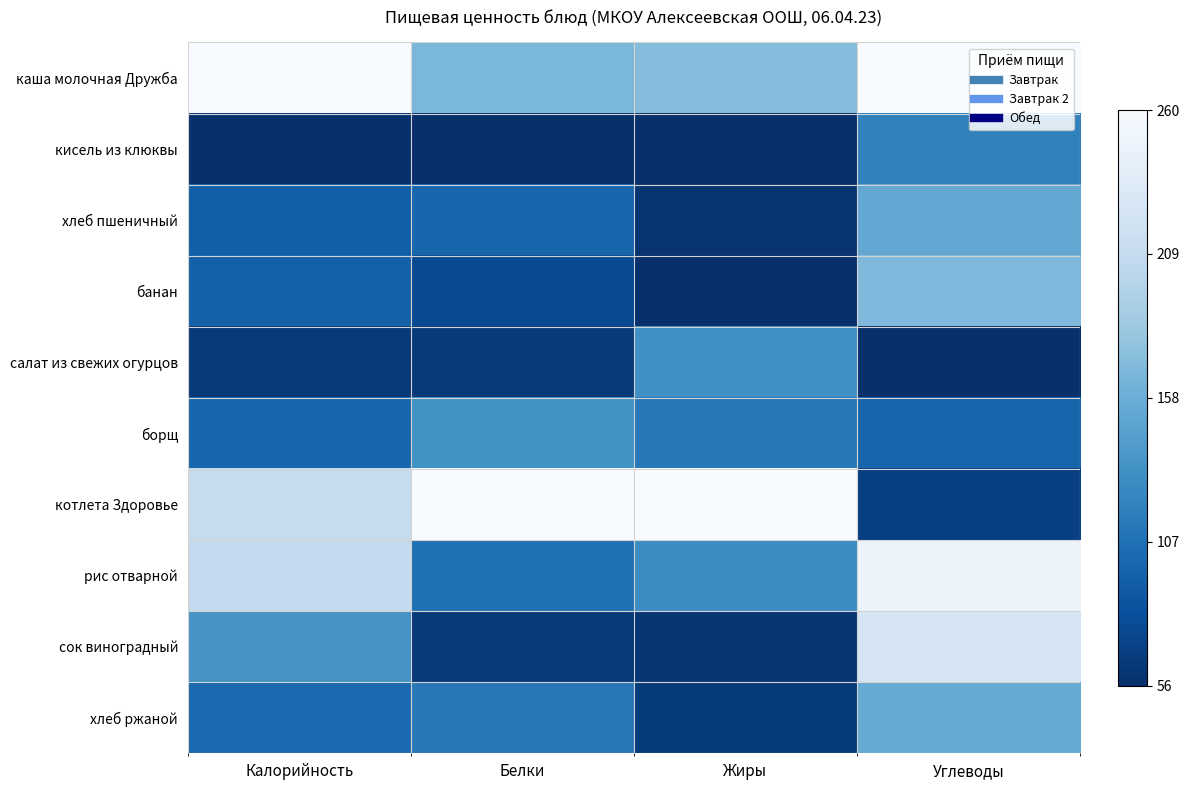

Which series has the largest total across all categories?

каша молочная Дружба